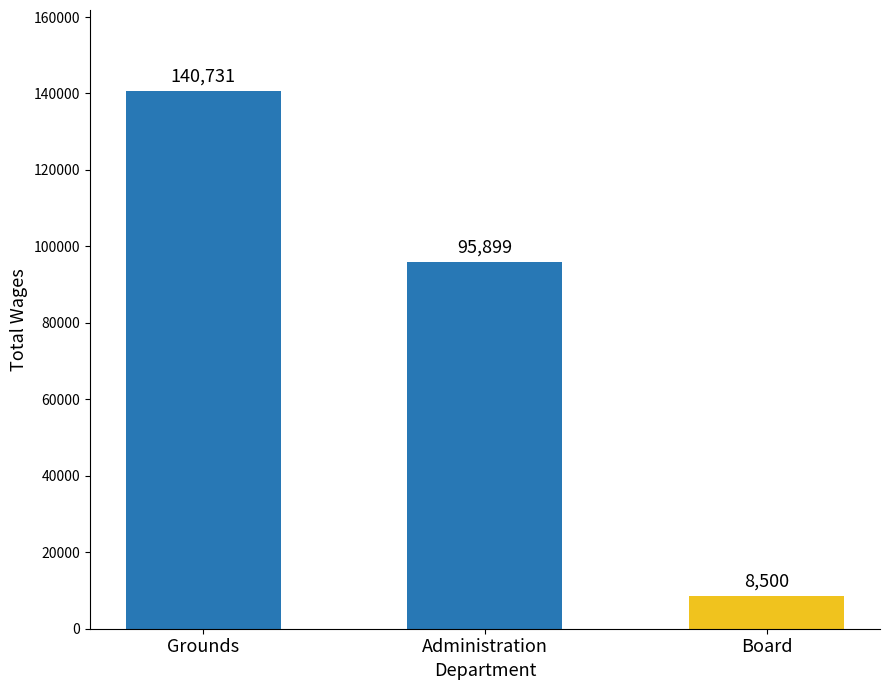

Is it true that the value at Administration is 159420?

False